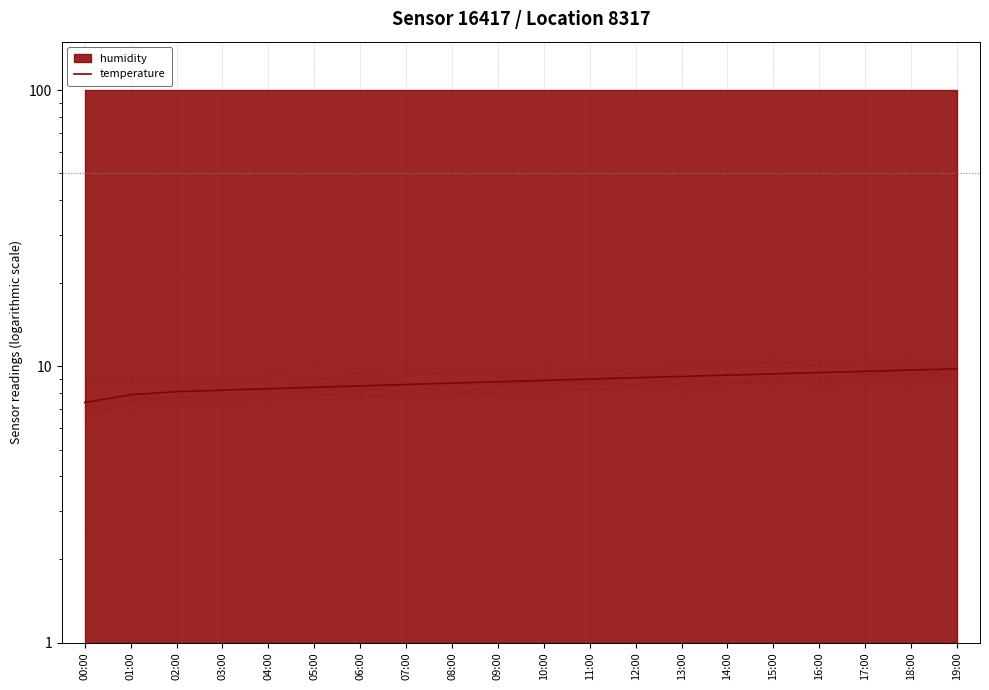

Reading right to left, transcribe all the data shown in this chart.

19:00=9.8	18:00=9.7	17:00=9.6	16:00=9.5	15:00=9.4	14:00=9.3	13:00=9.2	12:00=9.1	11:00=9.0	10:00=8.9	09:00=8.8	08:00=8.7	07:00=8.6	06:00=8.5	05:00=8.4	04:00=8.3	03:00=8.2	02:00=8.1	01:00=7.9	00:00=7.4